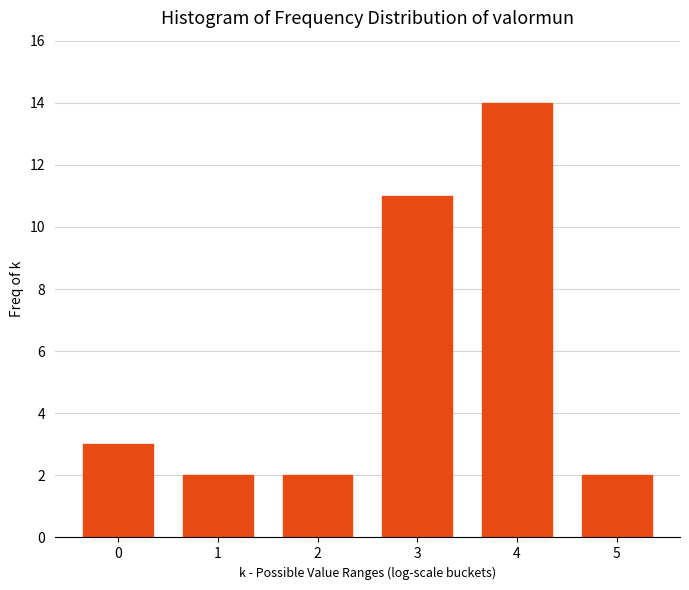

Reading left to right, what are all the values shown in this chart?

0=3	1=2	2=2	3=11	4=14	5=2